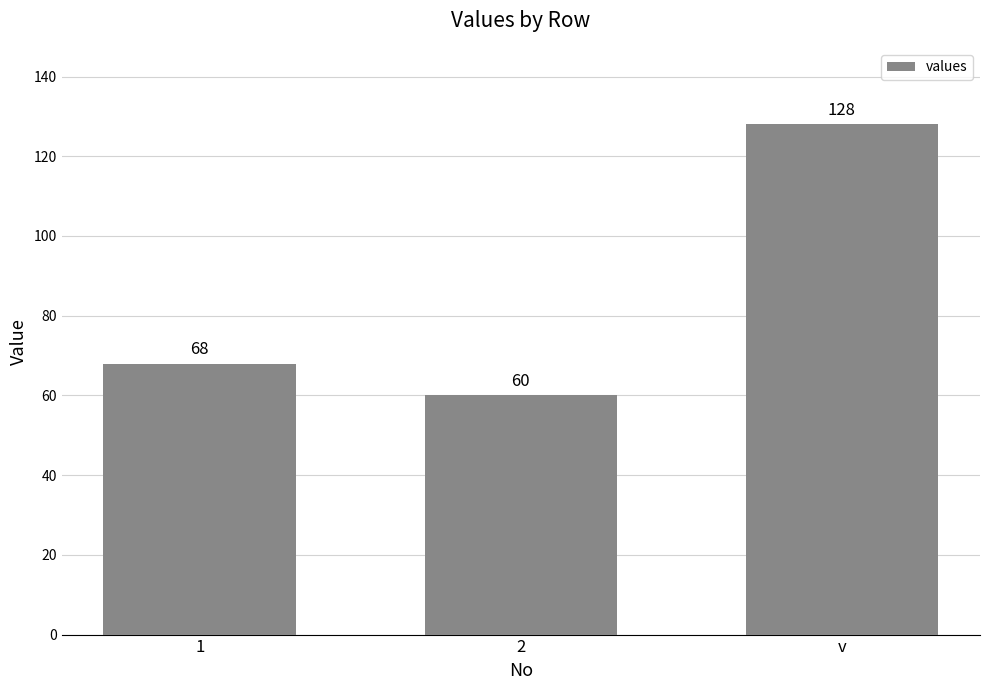

How many data points are less than 68?

1